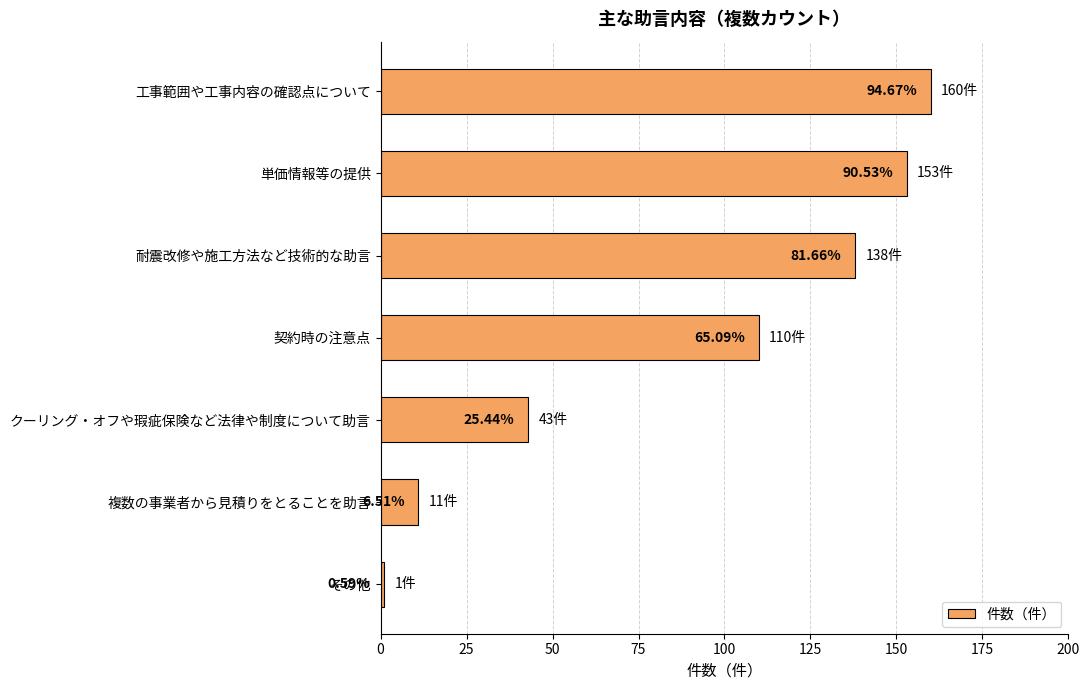

How many bars are there in total?

7